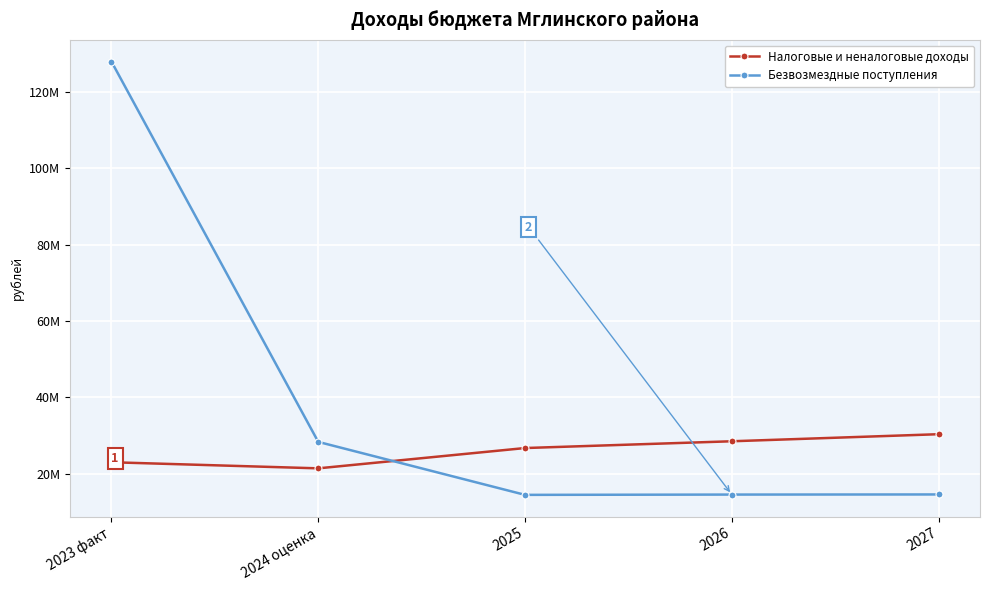

What is the lowest value of the Безвозмездные поступления series?

14483490.0